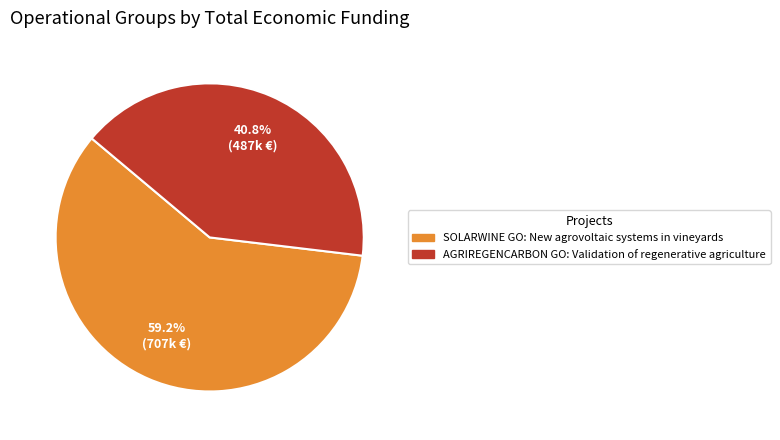

To the nearest percent, what is the average slice percentage?

50%